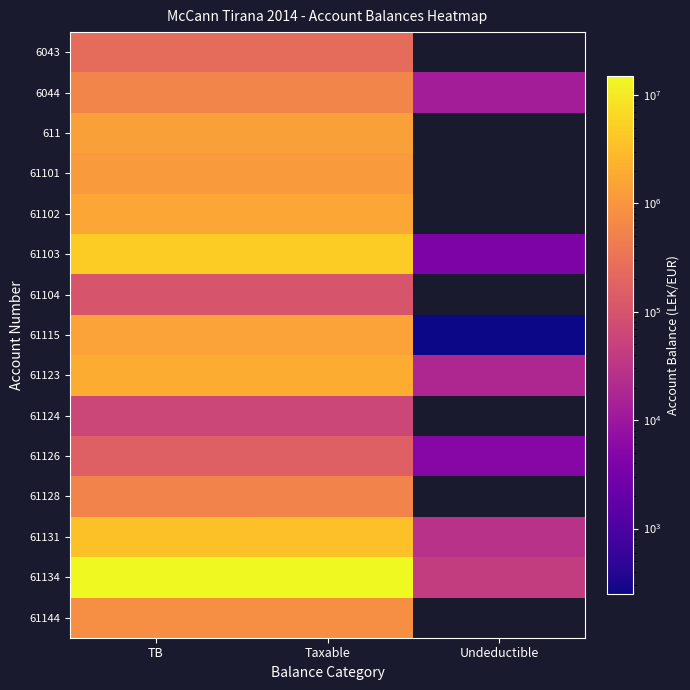

How many values in the 61128 series exceed 567460?

2